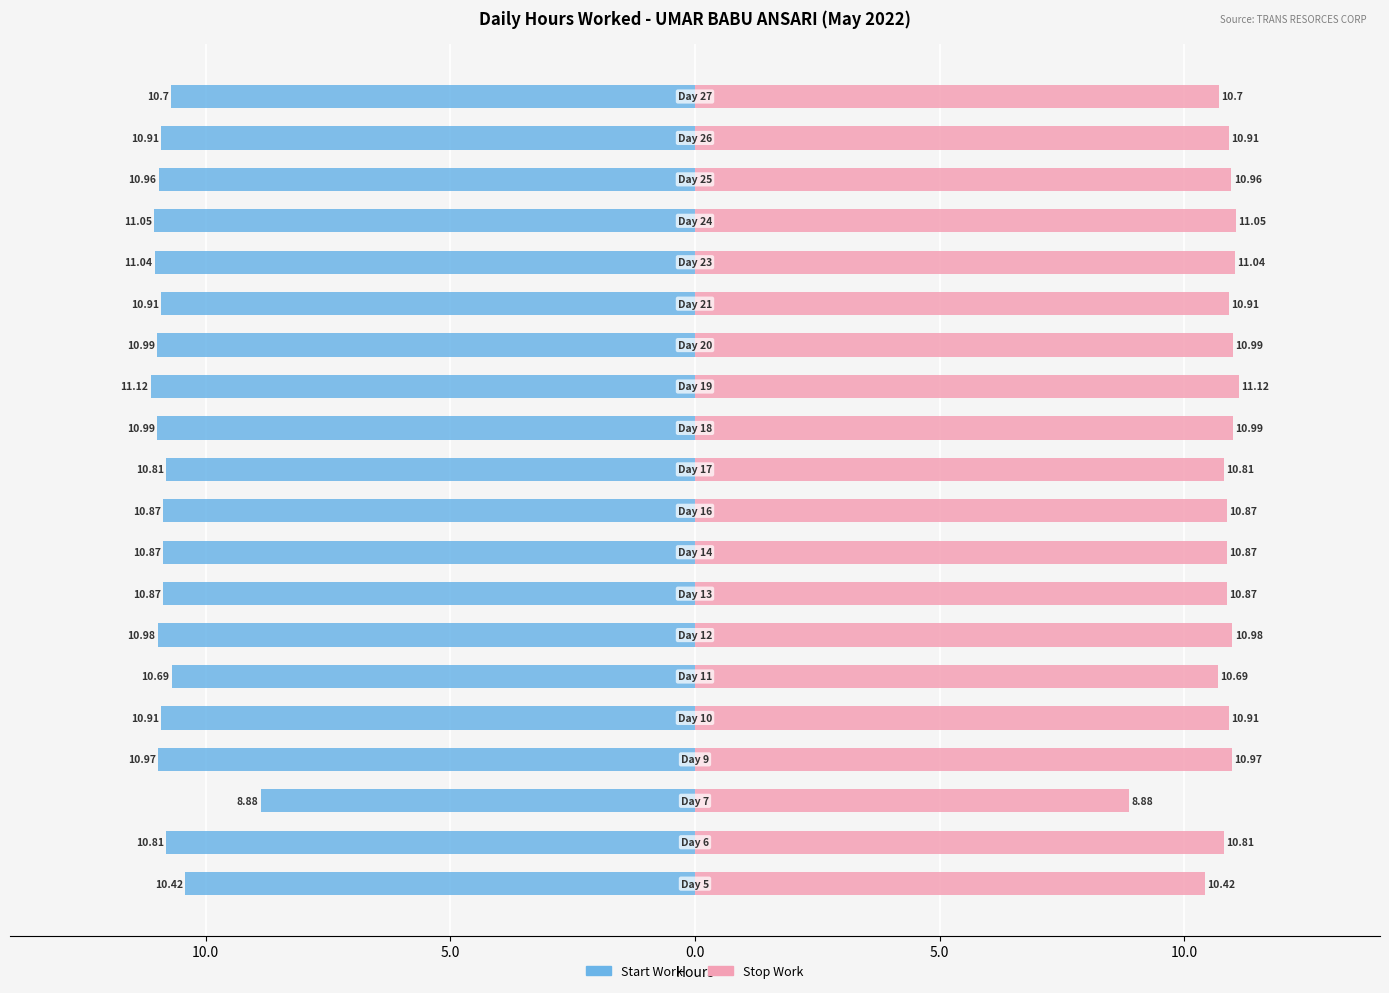

Reading left to right, transcribe all the data shown in this chart.

Start Work: -10.4	-10.8	-8.9	-11.0	-10.9	-10.7	-11.0	-10.9	-10.9	-10.9	-10.8	-11.0	-11.1	-11.0	-10.9	-11.0	-11.1	-11.0	-10.9	-10.7
Stop Work: 10.4	10.8	8.9	11.0	10.9	10.7	11.0	10.9	10.9	10.9	10.8	11.0	11.1	11.0	10.9	11.0	11.1	11.0	10.9	10.7